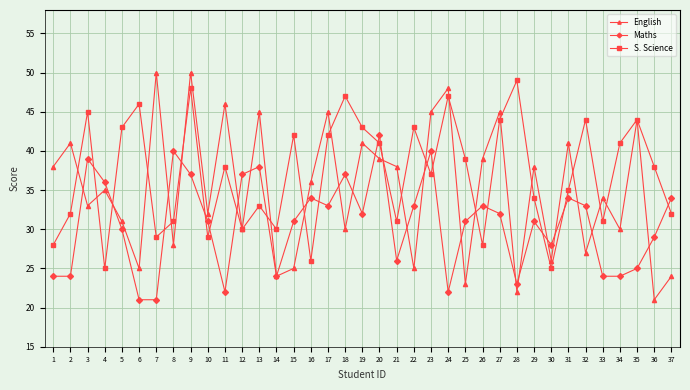

What is the difference between the second highest and minimum values in the Maths series?

19